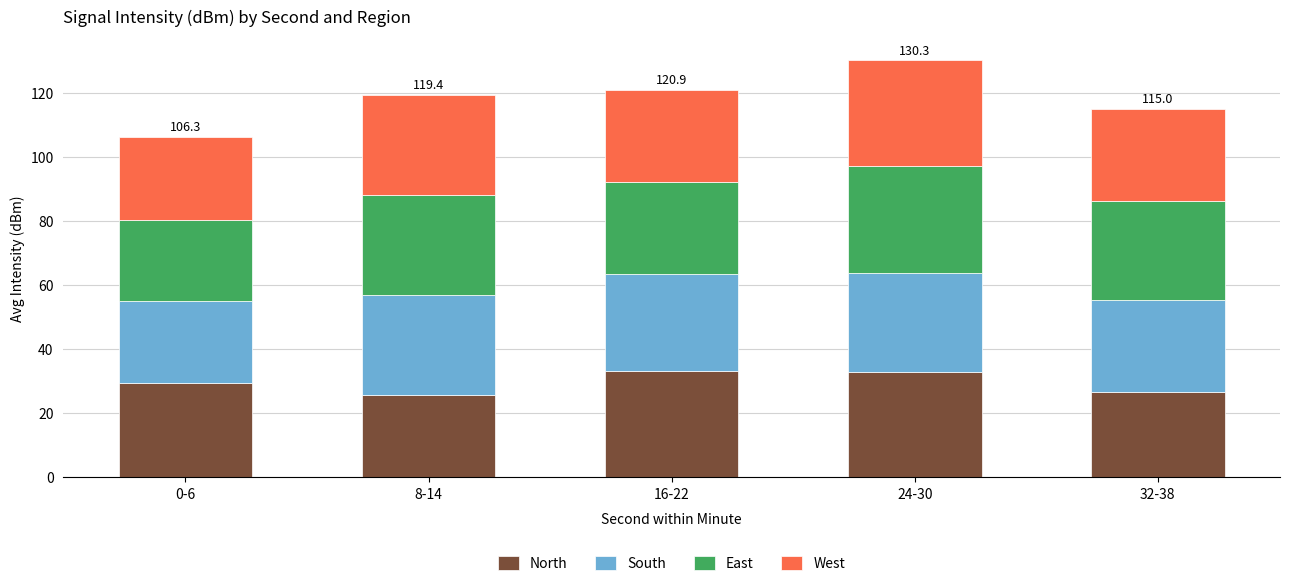

Does the chart contain stacked bars?

Yes